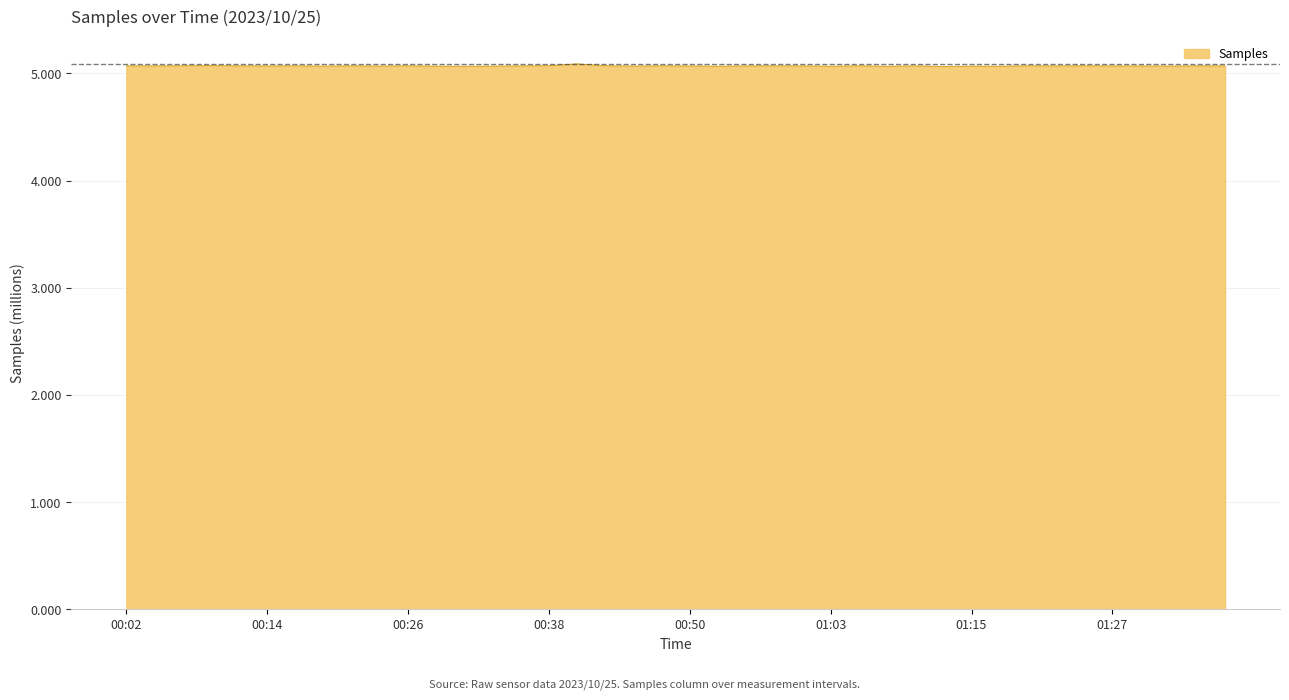

What is the maximum value shown in the chart?

5.1